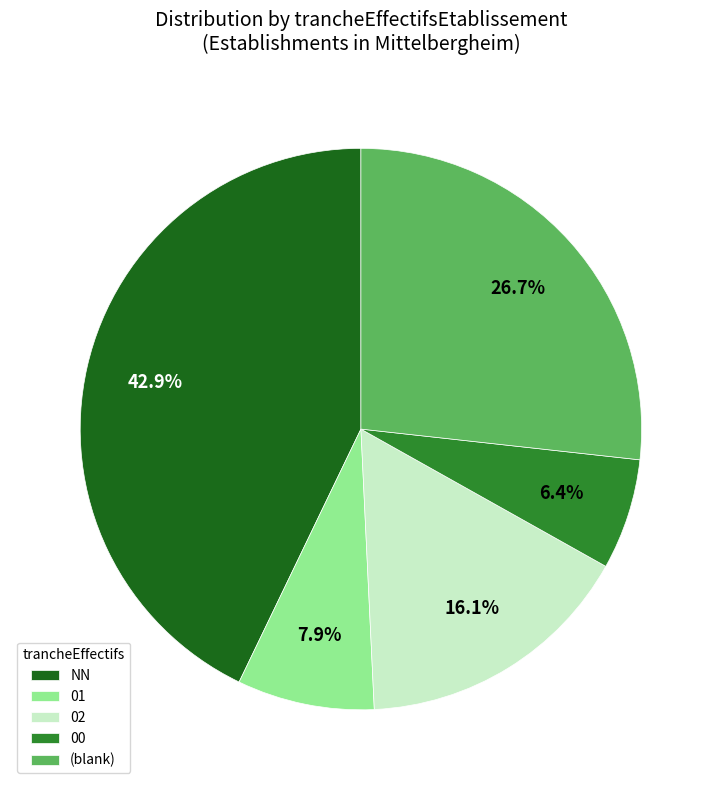

Is there a majority slice in this chart?

No